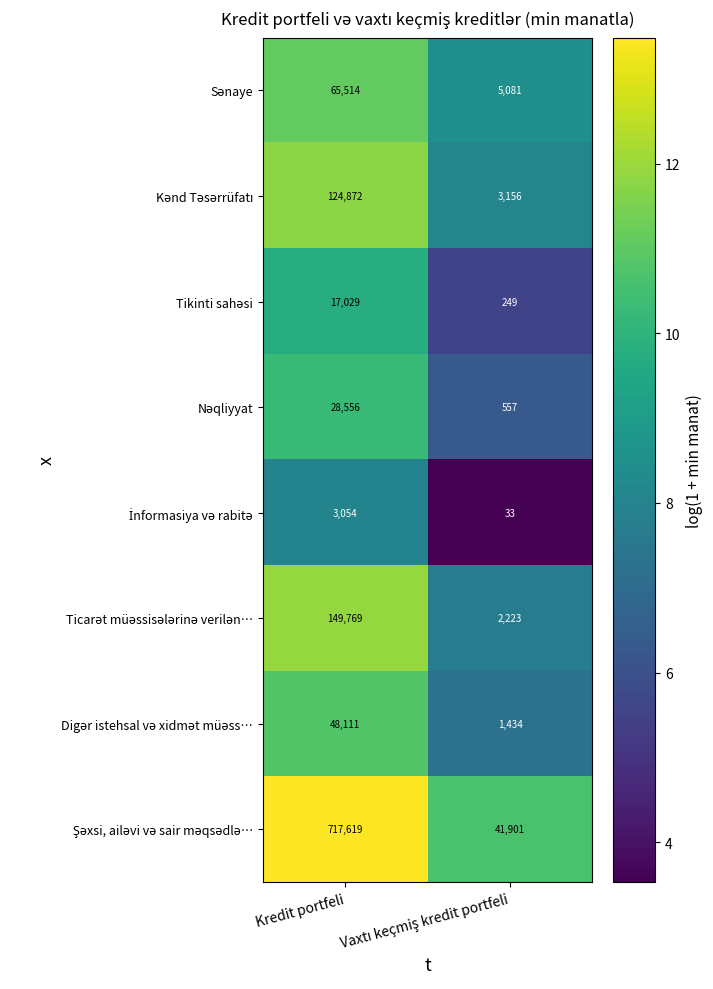

At which category does the chart reach its peak across all series?

Kredit portfeli